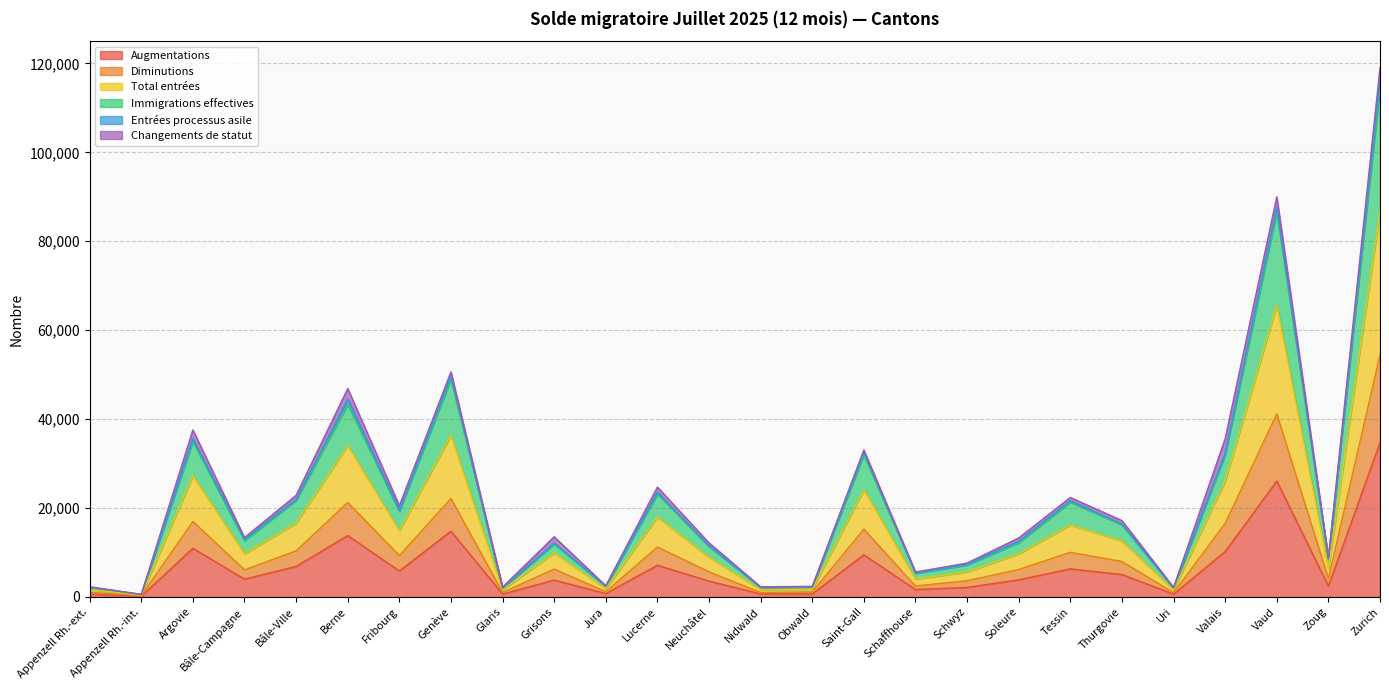

The Diminutions series shows 54464 at Zurich. True or false?

True